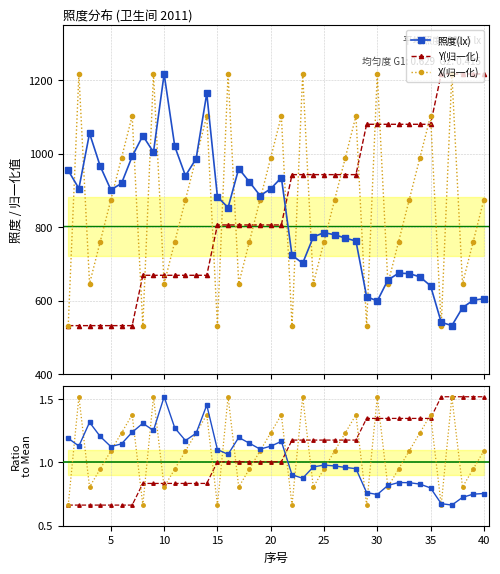

True or false: Y(归一化) and 照度(lx) cross at least once.

True